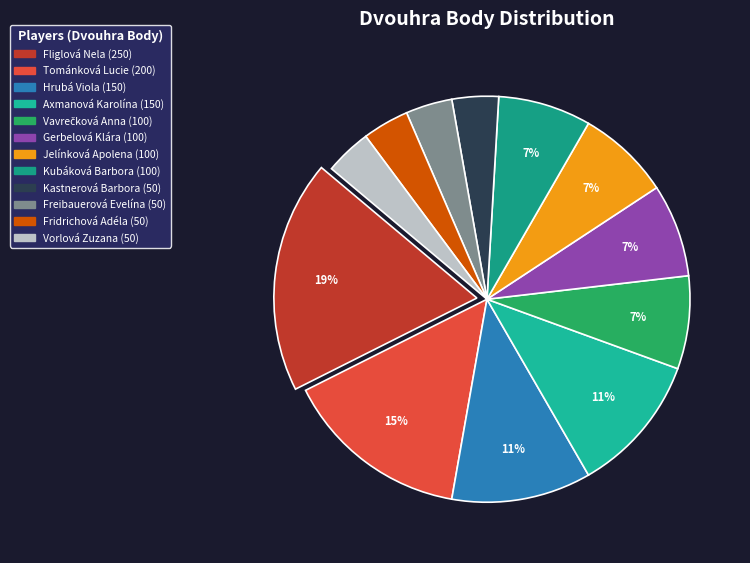

Which slice is the largest?

Fliglová Nela